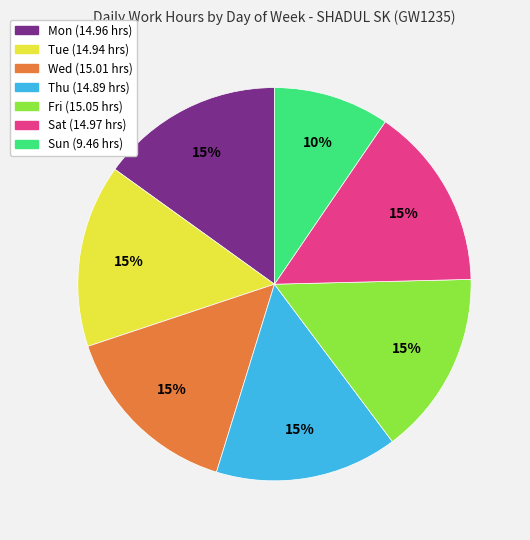

Approximately how many times larger is the value at Sat compared to Thu?

1.0